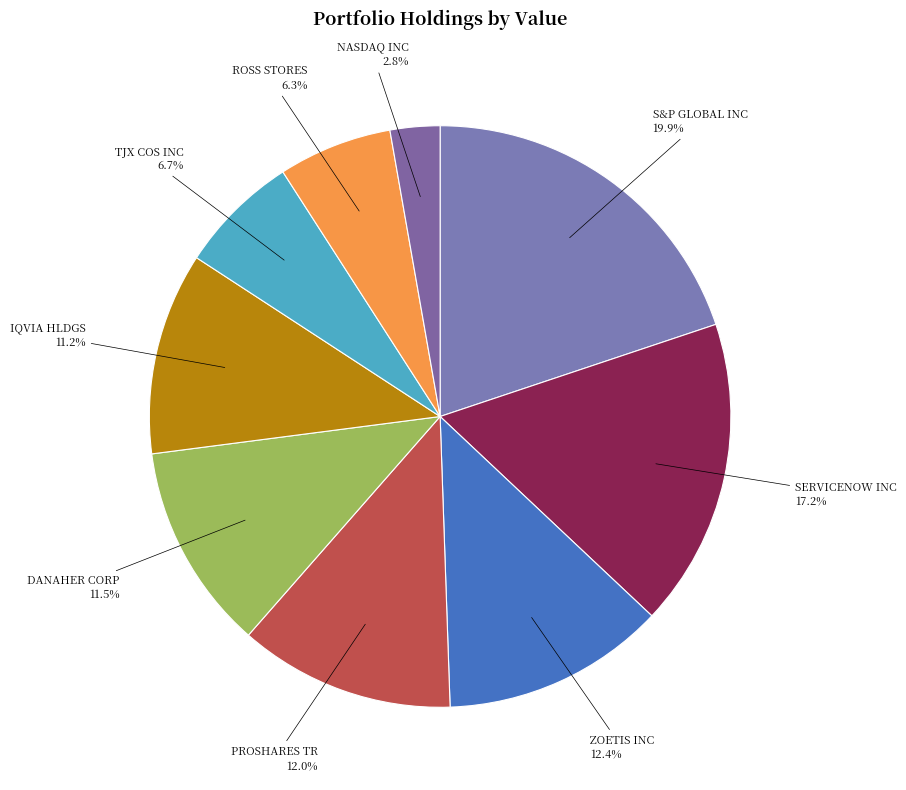

Count the number of slices in the pie.

9